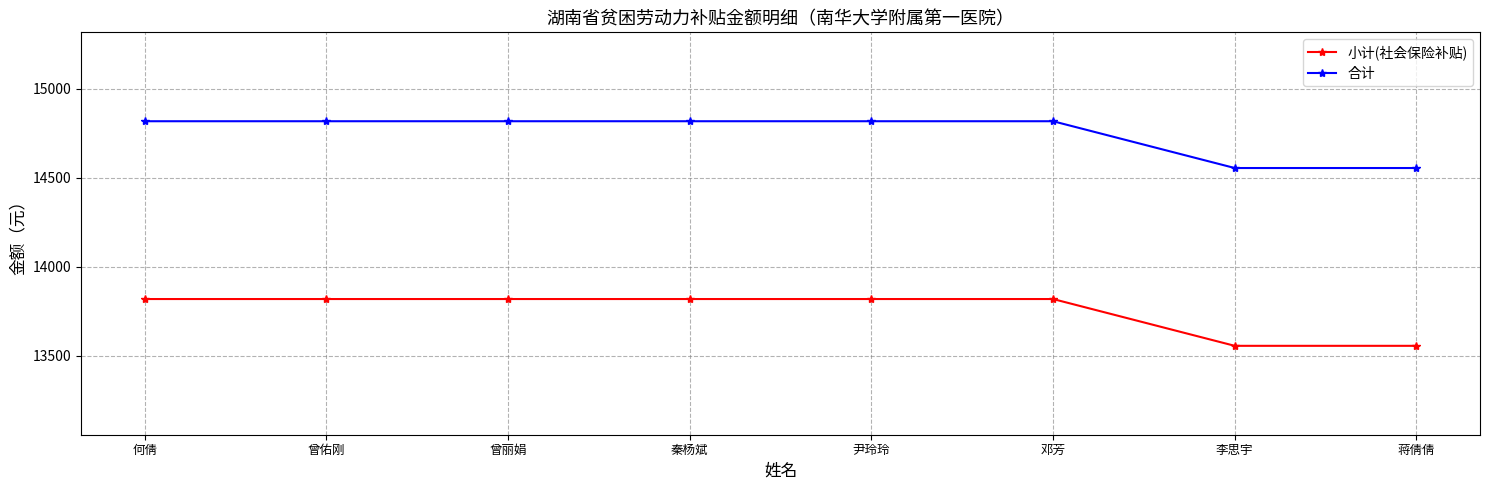

True or false: 小计(社会保险补贴) and 合计 intersect in this chart.

False